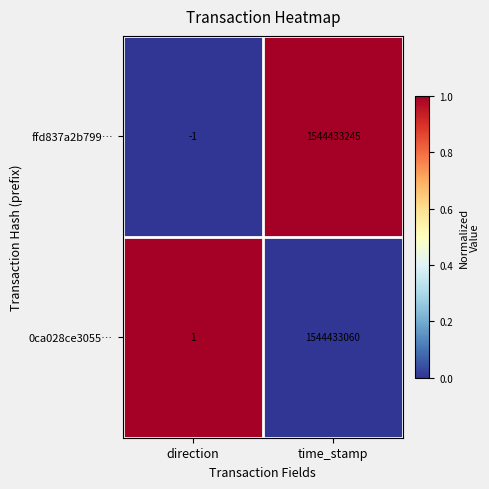

What is the difference between the highest and lowest values at direction?

2